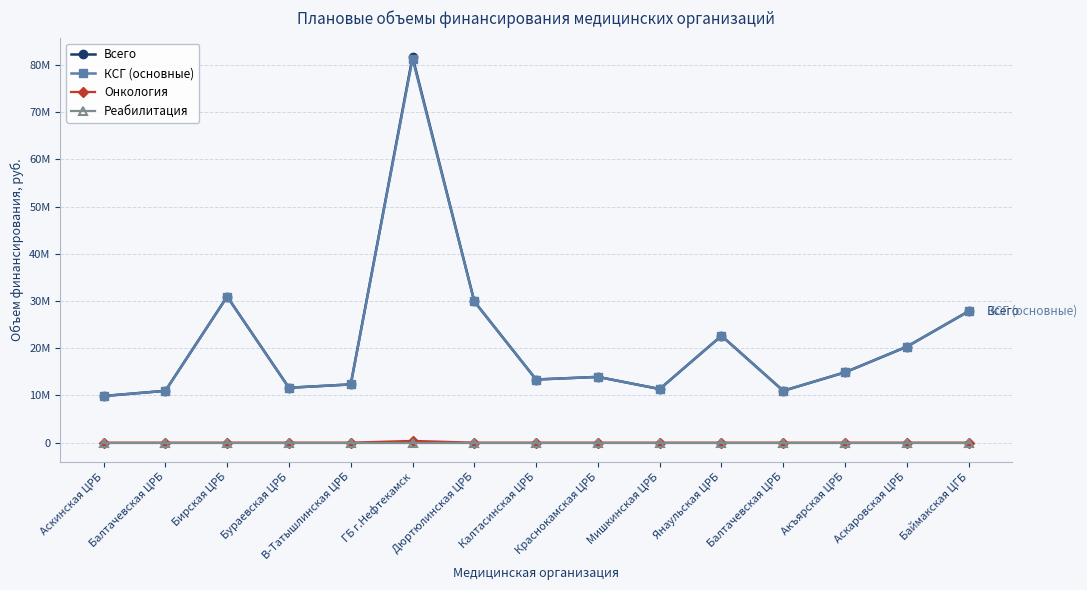

Is this an area chart (filled region under the line)?

No